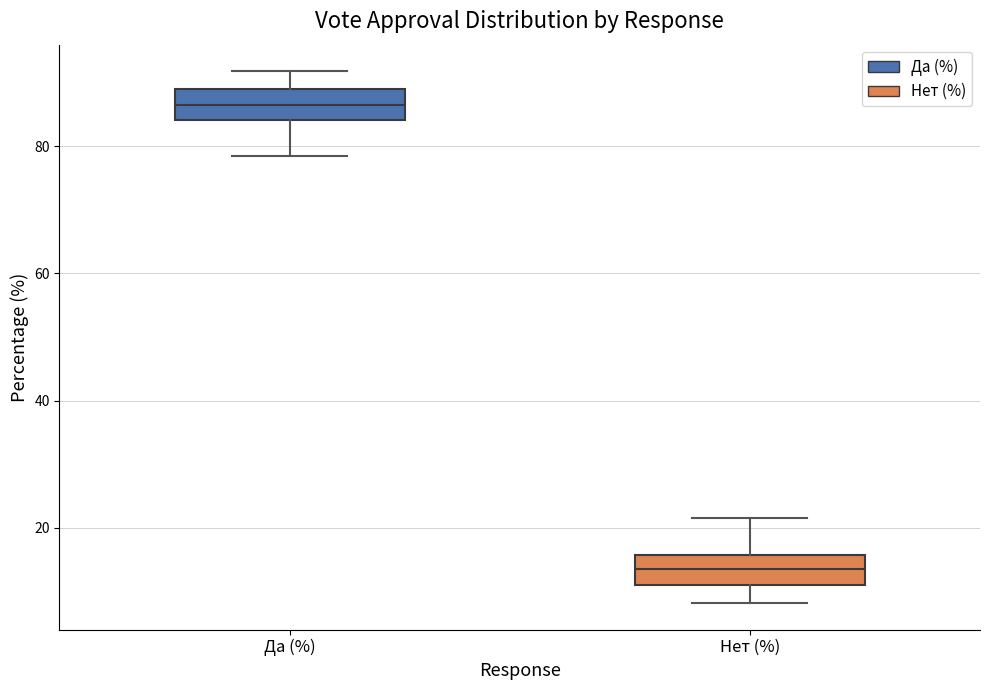

Reading left to right, read every box against the y-axis: the position of its median line, the range the box covers, and the ends of its whiskers. The values are not printed on the chart, so give them approximately, as read against the axis.

Да (%): median 86, box 84 to 90, whiskers 78 to 92
Нет (%): median 14, box 10 to 16, whiskers 8 to 22